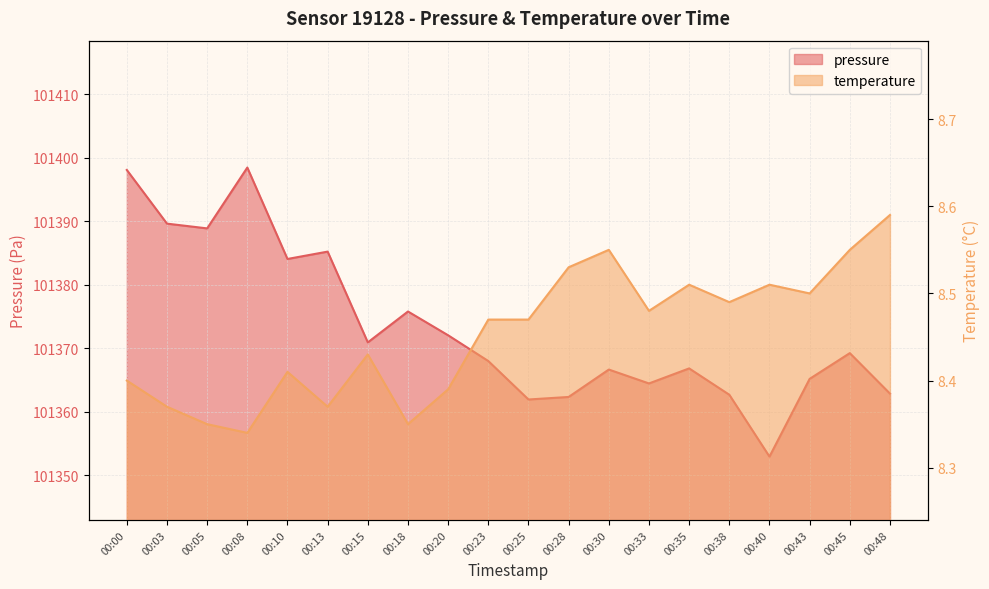

Which series has the widest spread of values?

pressure